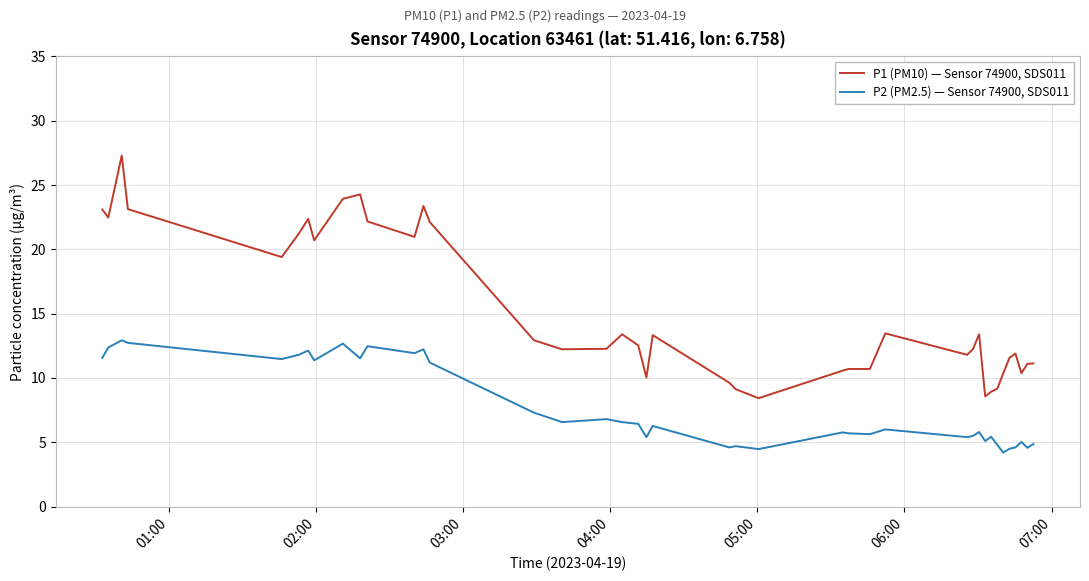

Which series has the largest total across all categories?

P1 (PM10) — Sensor 74900, SDS011